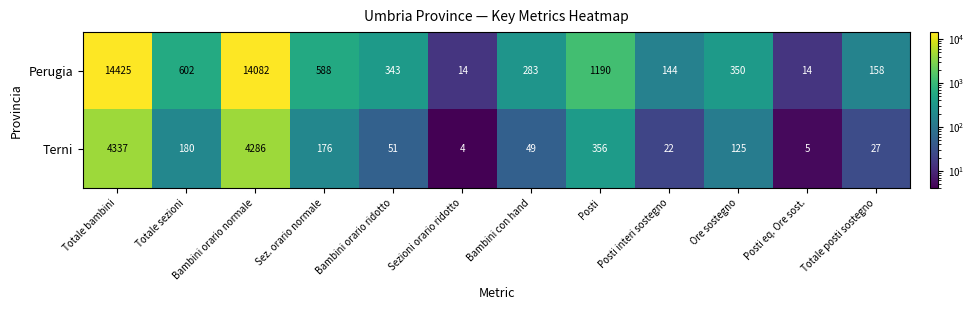

At which label does Terni first exceed 125?

Totale bambini